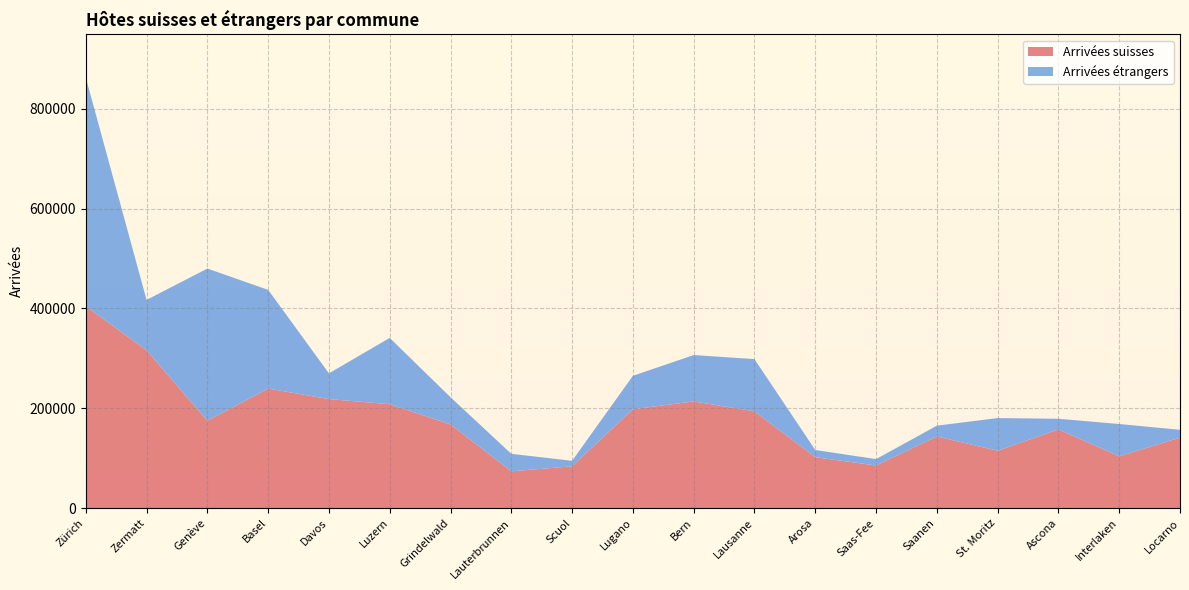

Reading right to left, what are all the values shown in this chart?

Arrivées suisses: 141120	103889	157624	114990	143542	85399	102057	193736	213696	198043	83839	73739	167634	208169	218393	239494	174982	316159	404418
Arrivées étrangers: 15788	64621	21374	65409	21628	12821	14386	104745	92960	66941	10940	35084	54494	132794	51519	197675	304819	100891	458048